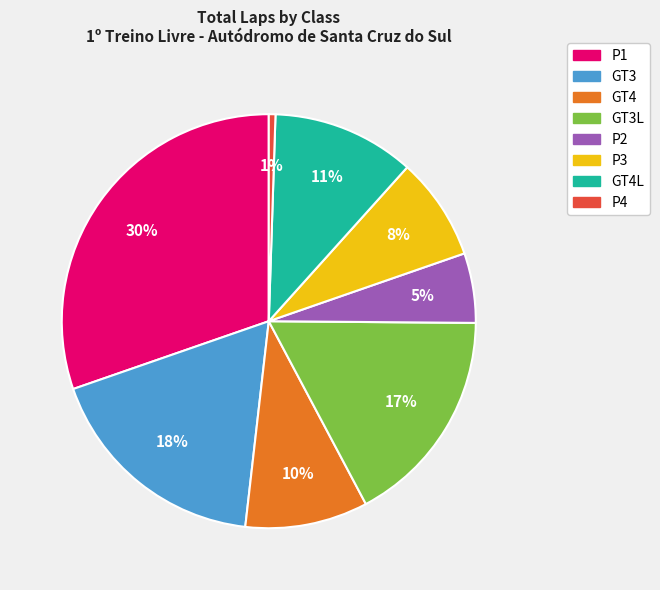

To the nearest percent, what is the average slice percentage?

12%